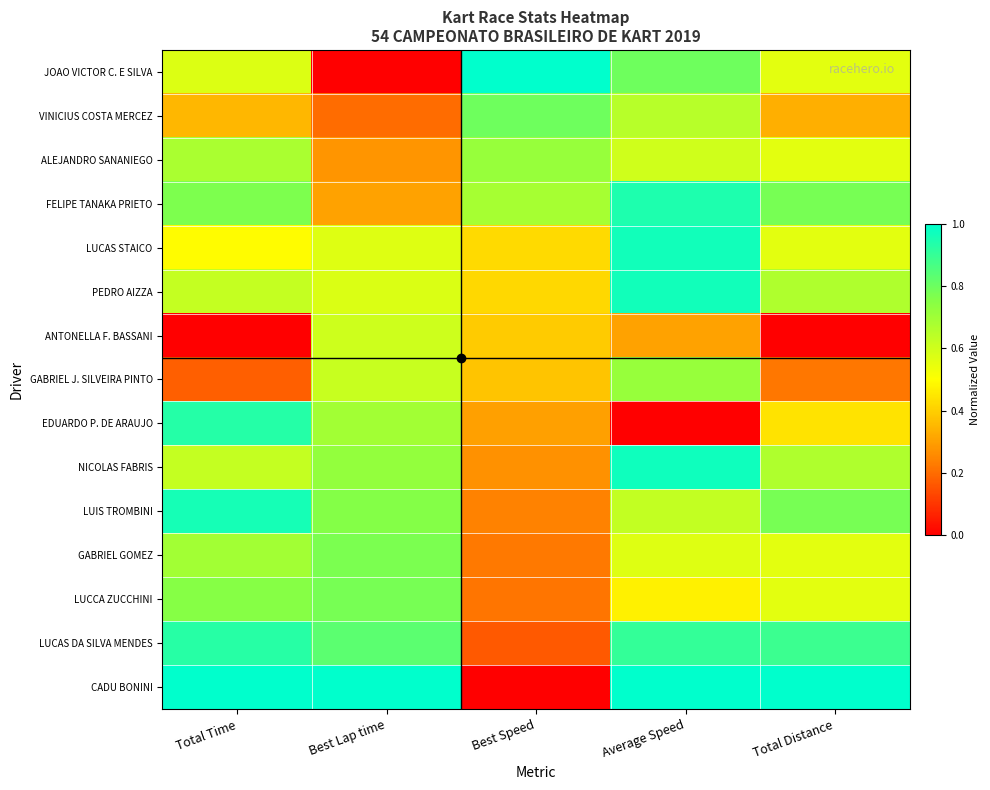

Reading right to left, extract all data points from this chart.

JOAO VICTOR C. E SILVA: Total Distance=0.6	Average Speed=0.8	Best Speed=1.0	Best Lap time=0.0	Total Time=0.6
VINICIUS COSTA MERCEZ: Total Distance=0.3	Average Speed=0.6	Best Speed=0.8	Best Lap time=0.2	Total Time=0.3
ALEJANDRO SANANIEGO: Total Distance=0.6	Average Speed=0.6	Best Speed=0.7	Best Lap time=0.3	Total Time=0.7
FELIPE TANAKA PRIETO: Total Distance=0.8	Average Speed=0.9	Best Speed=0.7	Best Lap time=0.3	Total Time=0.8
LUCAS STAICO: Total Distance=0.6	Average Speed=1.0	Best Speed=0.4	Best Lap time=0.6	Total Time=0.5
PEDRO AIZZA: Total Distance=0.7	Average Speed=1.0	Best Speed=0.4	Best Lap time=0.6	Total Time=0.6
ANTONELLA F. BASSANI: Total Distance=0.0	Average Speed=0.3	Best Speed=0.4	Best Lap time=0.6	Total Time=0.0
GABRIEL J. SILVEIRA PINTO: Total Distance=0.2	Average Speed=0.7	Best Speed=0.4	Best Lap time=0.6	Total Time=0.2
EDUARDO P. DE ARAUJO: Total Distance=0.4	Average Speed=0.0	Best Speed=0.3	Best Lap time=0.7	Total Time=0.9
NICOLAS FABRIS: Total Distance=0.7	Average Speed=1.0	Best Speed=0.3	Best Lap time=0.7	Total Time=0.6
LUIS TROMBINI: Total Distance=0.8	Average Speed=0.6	Best Speed=0.2	Best Lap time=0.8	Total Time=1.0
GABRIEL GOMEZ: Total Distance=0.6	Average Speed=0.6	Best Speed=0.2	Best Lap time=0.8	Total Time=0.7
LUCCA ZUCCHINI: Total Distance=0.6	Average Speed=0.5	Best Speed=0.2	Best Lap time=0.8	Total Time=0.8
LUCAS DA SILVA MENDES: Total Distance=0.9	Average Speed=0.9	Best Speed=0.2	Best Lap time=0.8	Total Time=0.9
CADU BONINI: Total Distance=1.0	Average Speed=1.0	Best Speed=0.0	Best Lap time=1.0	Total Time=1.0